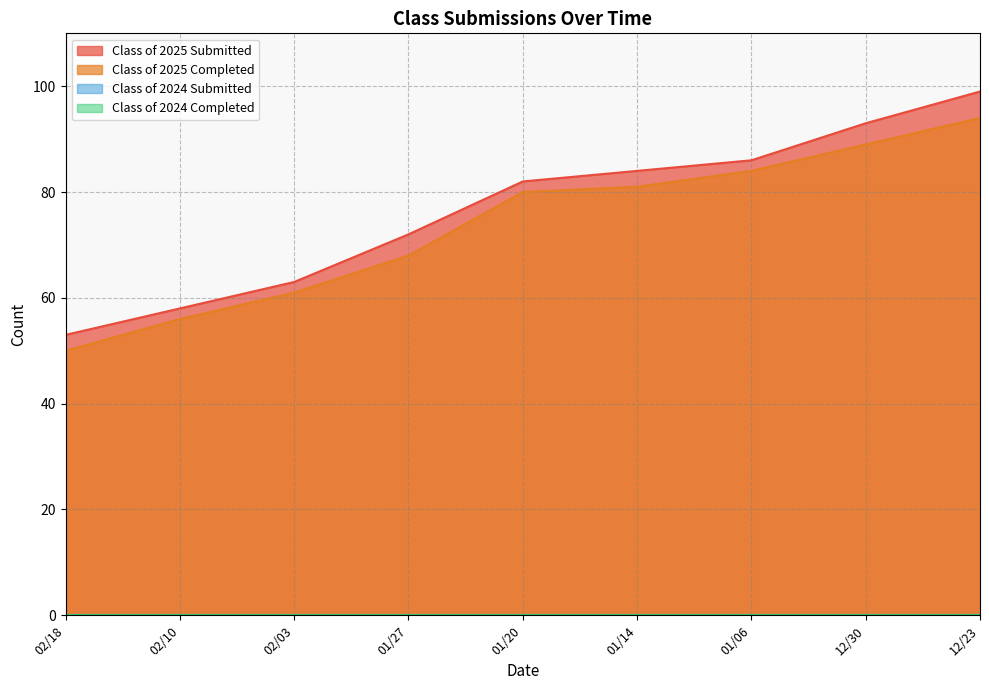

What are all the series names shown in the legend?

Class of 2025 Submitted, Class of 2025 Completed, Class of 2024 Submitted, Class of 2024 Completed